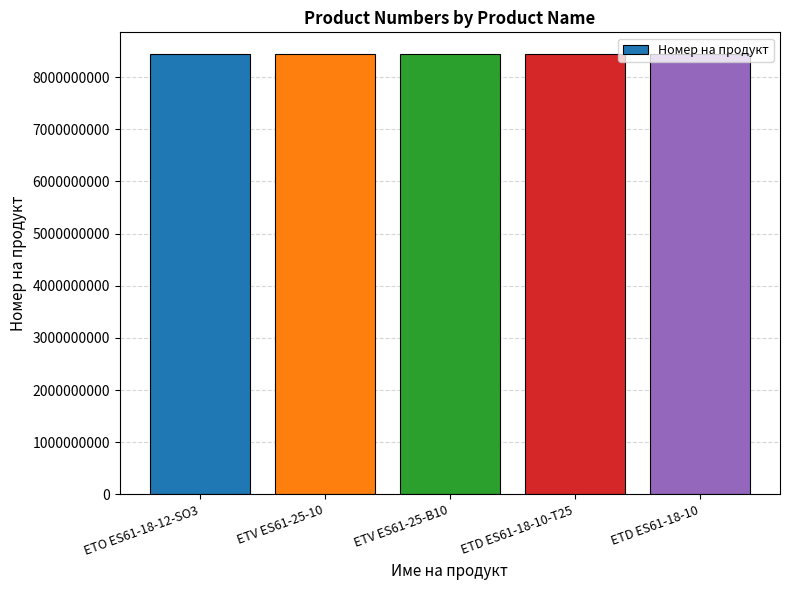

What is the value of the 1st bar from the left?

8434420462